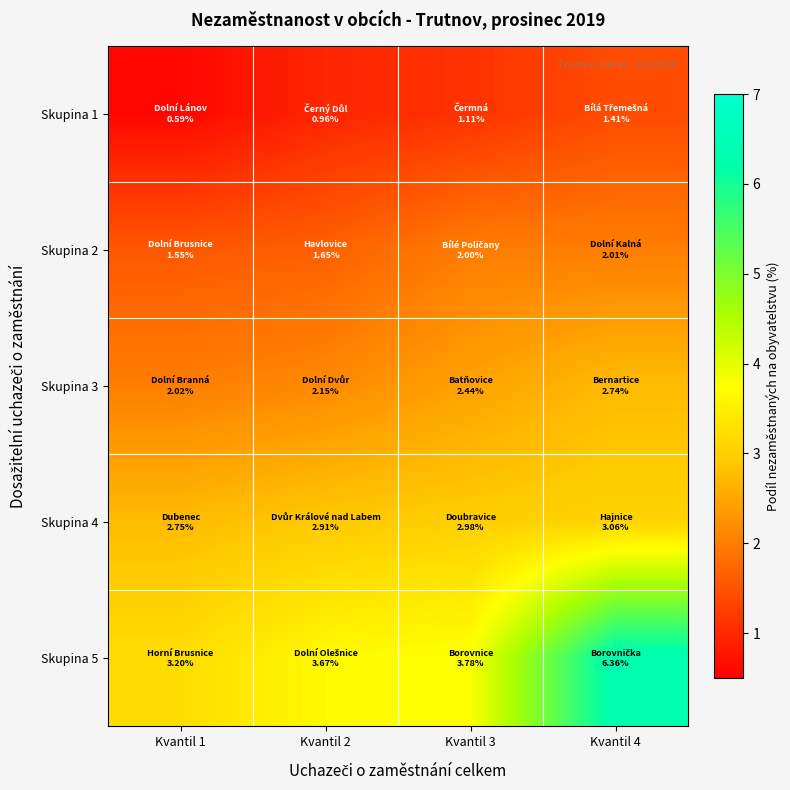

List the series in order of their overall mean, highest first.

Skupina 5, Skupina 4, Skupina 3, Skupina 2, Skupina 1